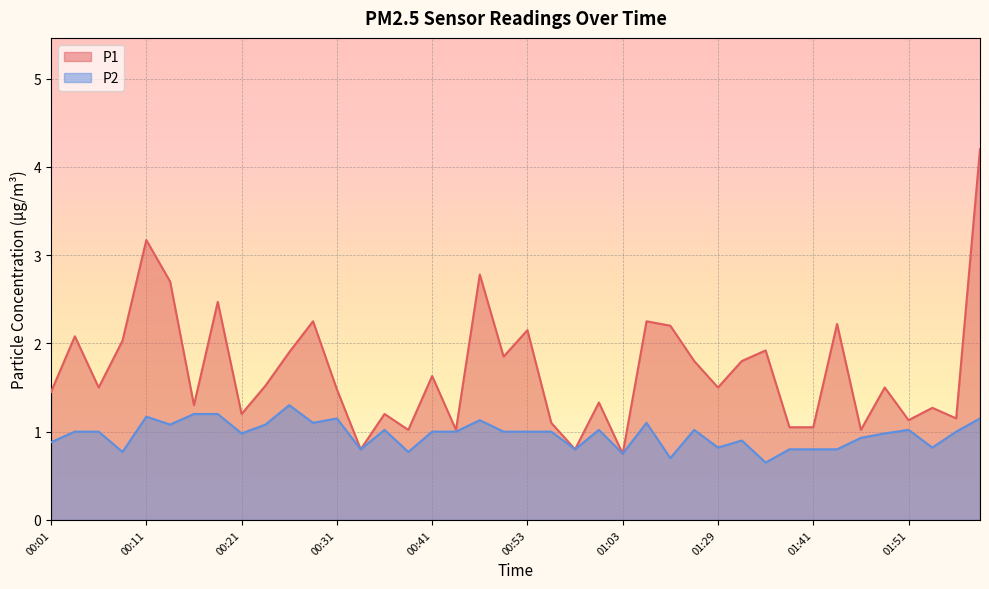

Between 00:56 and 01:36, which series saw the biggest shift?

P1